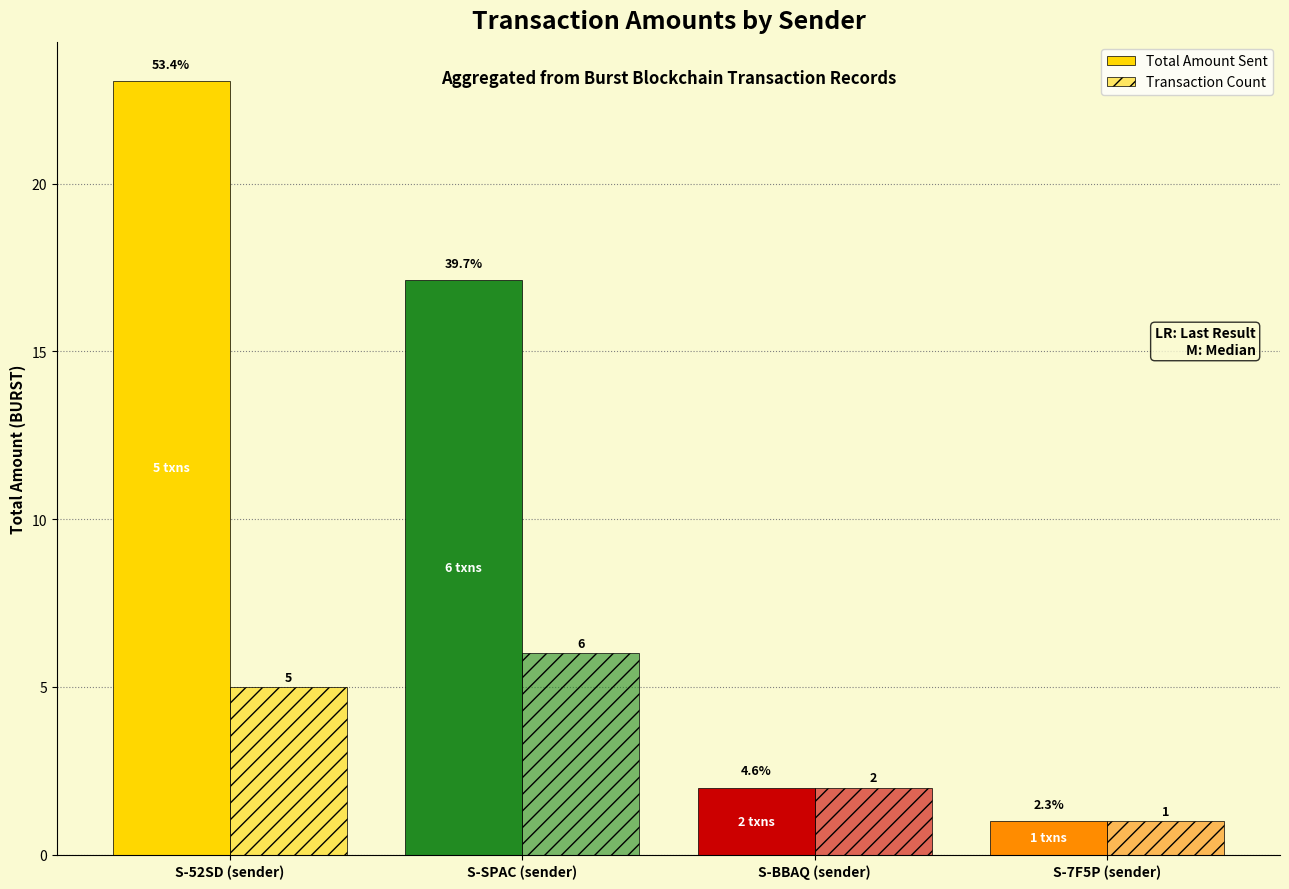

What is the difference between the highest and lowest values at S-SPAC (sender)?

11.1